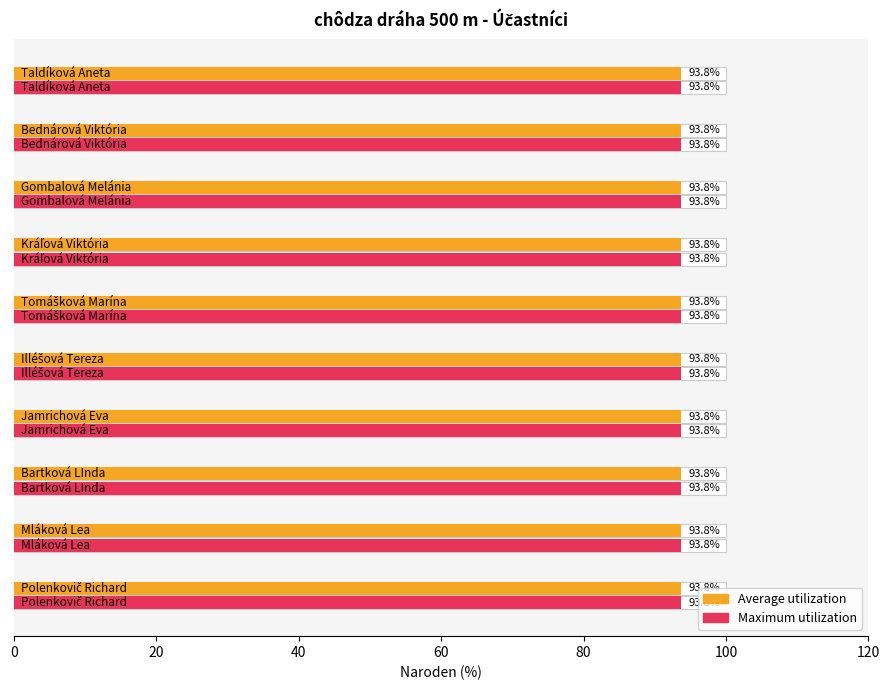

Count the number of data series in this chart.

2